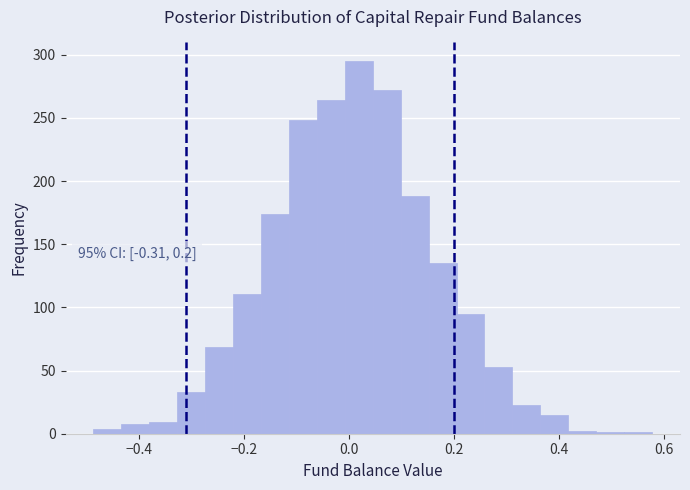

Around what value on the x-axis is the tallest bar? Give the approximate position of its centre, as read against the axis.

0.02